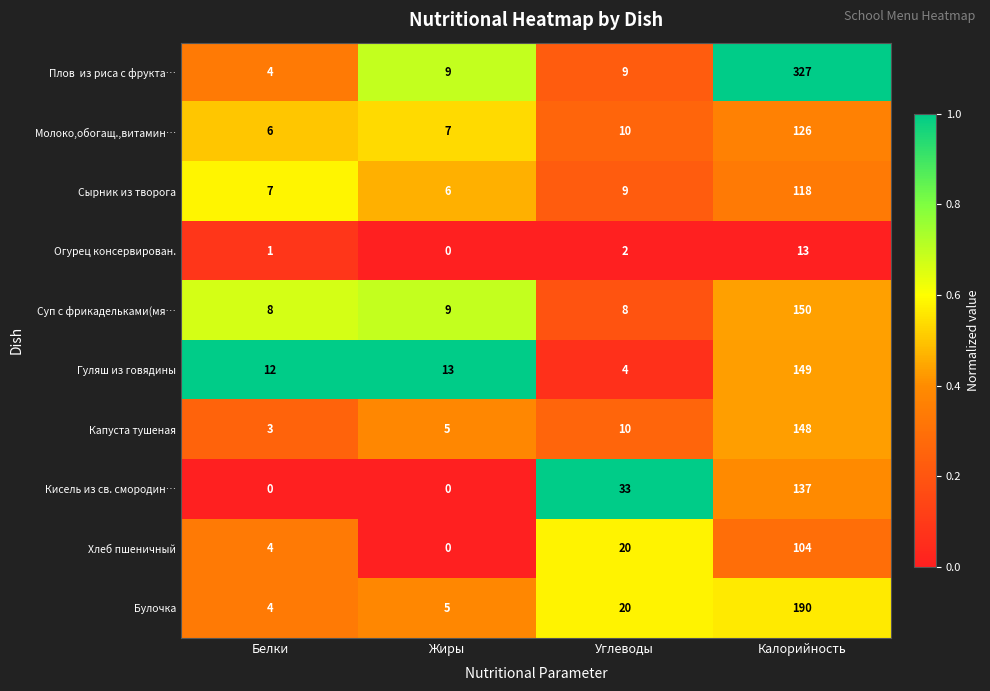

Count the number of data series in this chart.

10